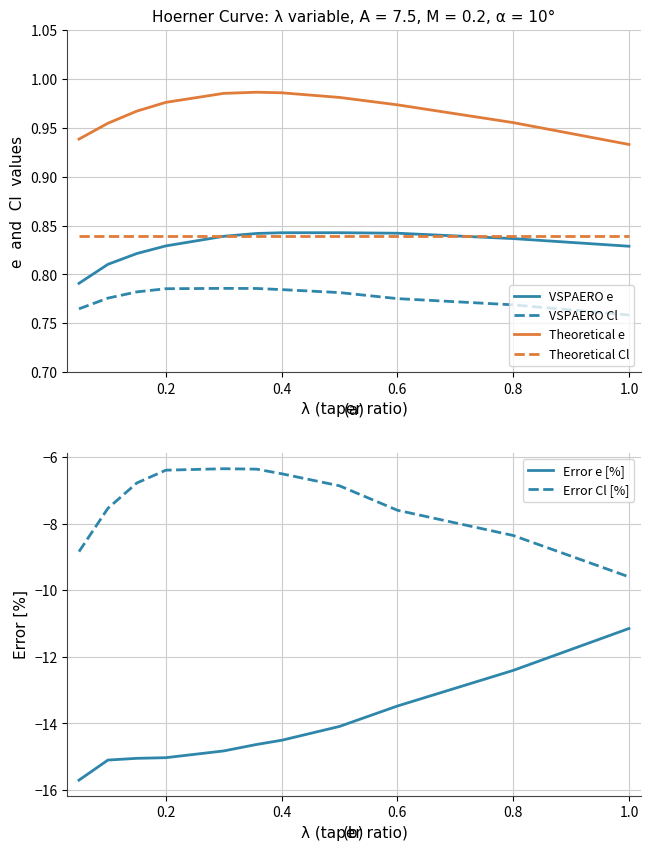

True or false: Theoretical e and Error Cl [%] intersect in this chart.

False